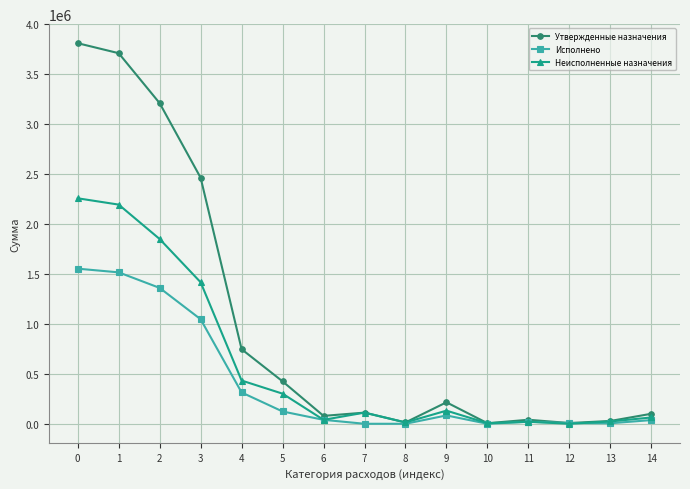

Rank the series by their maximum value, from highest to lowest.

Утвержденные назначения, Неисполненные назначения, Исполнено